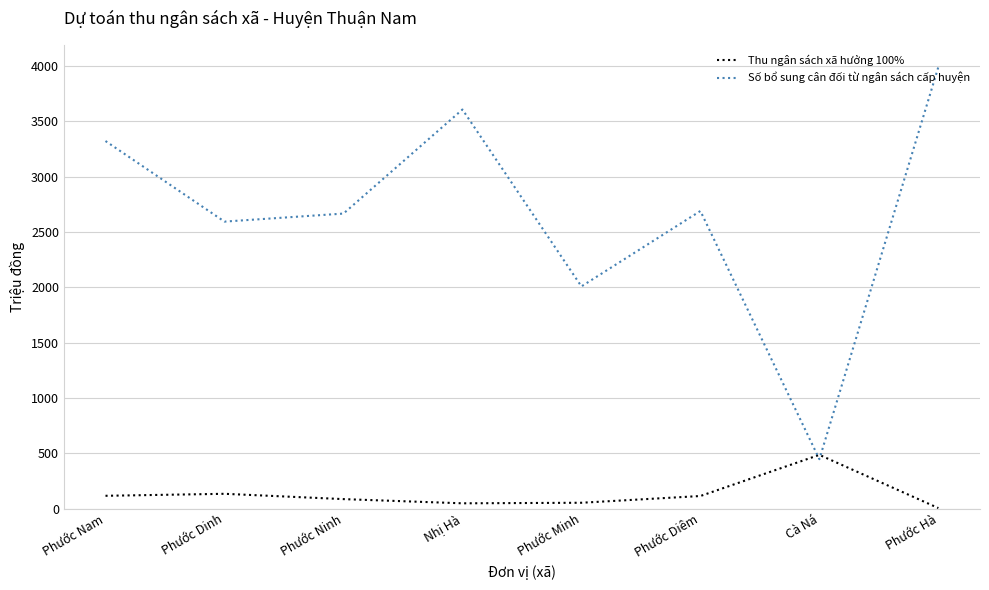

What is the difference between the highest and lowest values at Phước Diêm?

2577.0